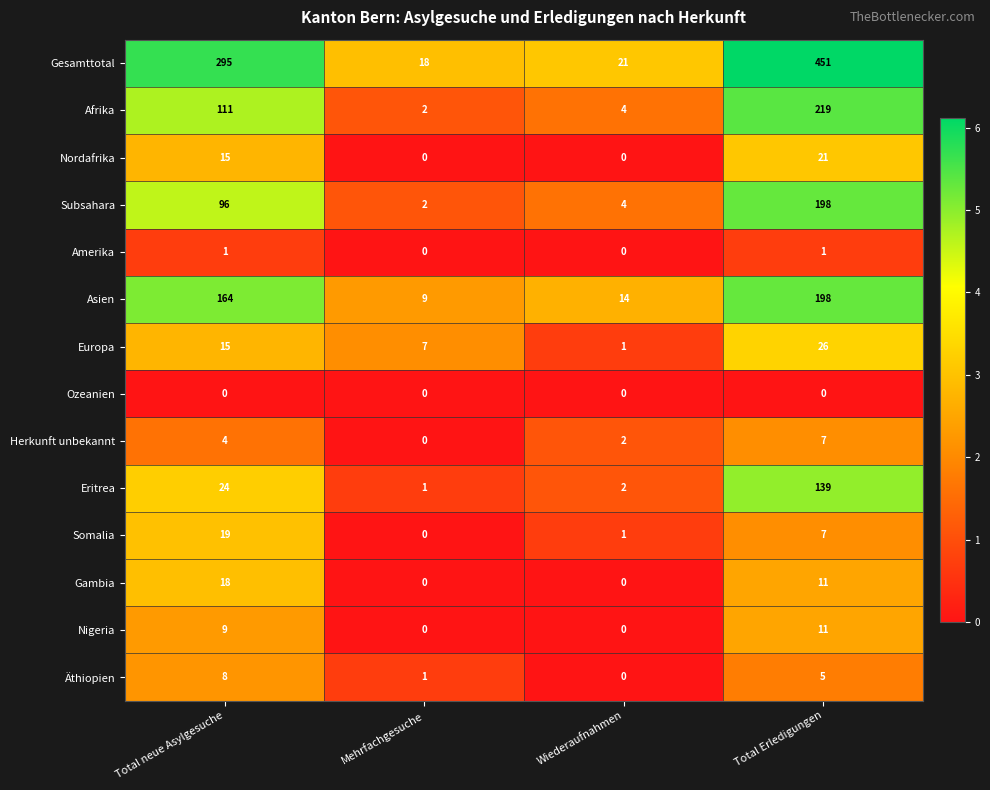

Which series has the largest total across all categories?

Gesamttotal